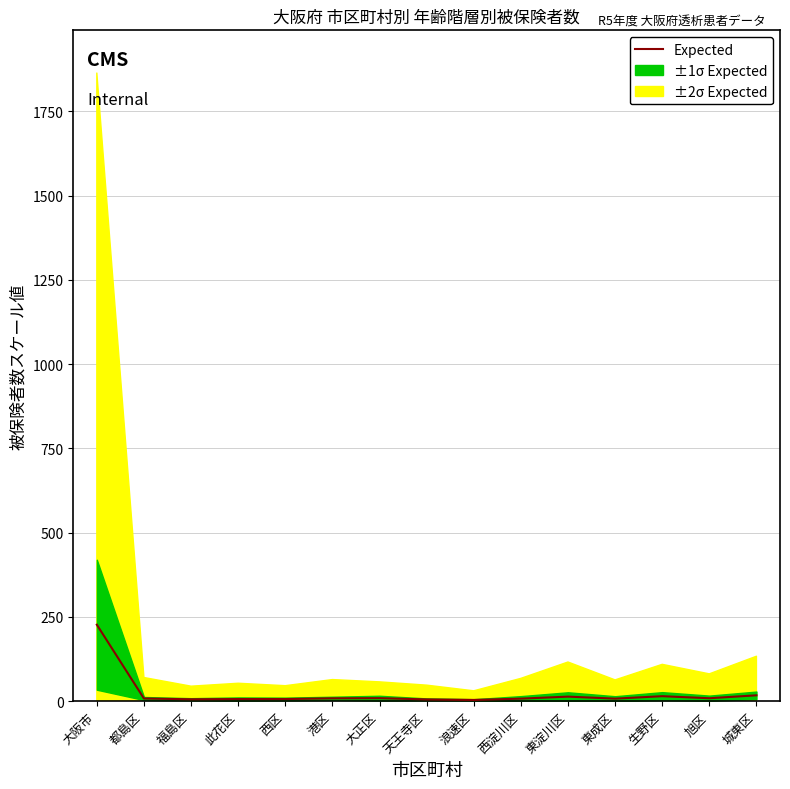

List the labels in order of value, smallest first.

浪速区, 天王寺区, 福島区, 此花区, 西区, 西淀川区, 東成区, 都島区, 港区, 旭区, 大正区, 東淀川区, 生野区, 城東区, 大阪市